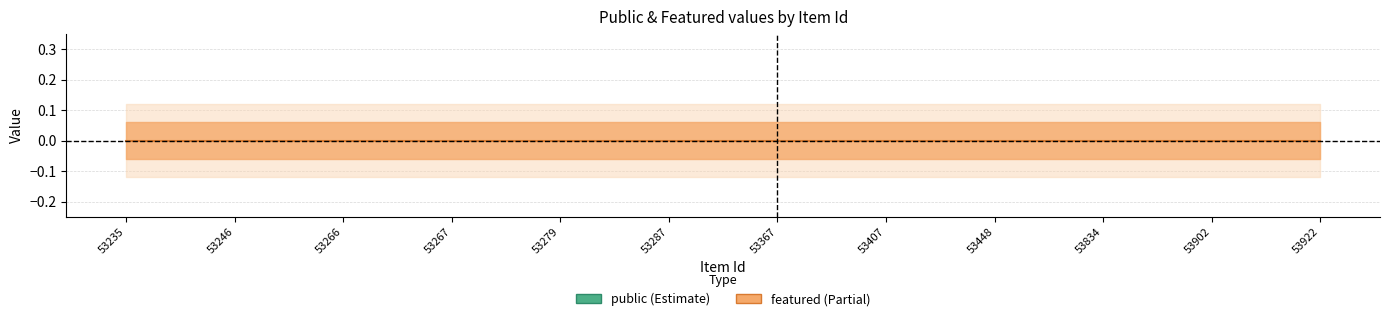

Which series changed the most between 53267 and 53367?

public